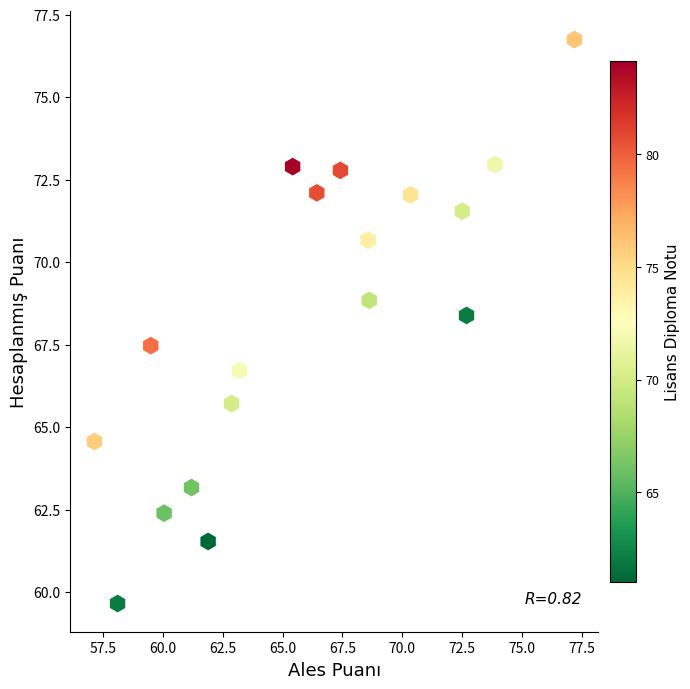

What is the range of Y values (max minus min)?

17.1